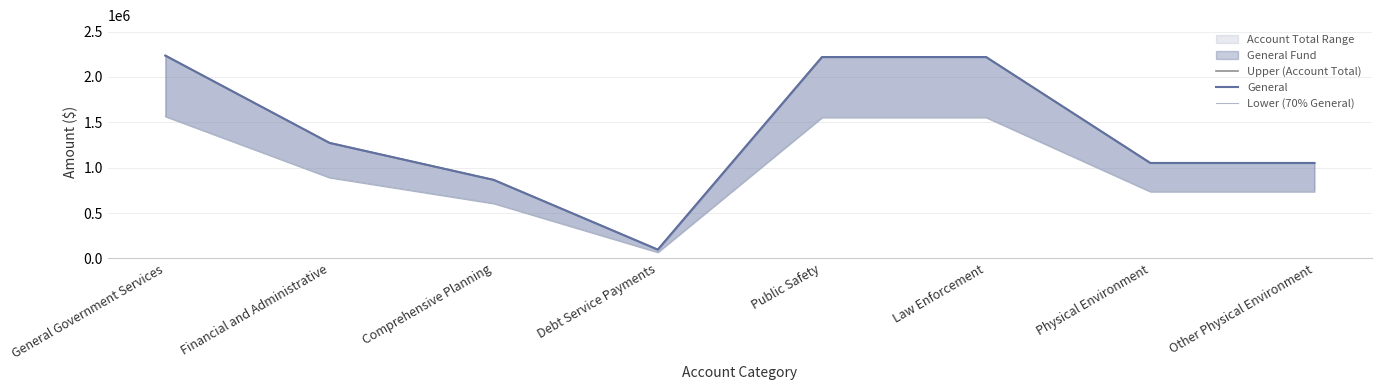

In Upper (Account Total), how many points are lower than both neighbors (excluding endpoints)?

1